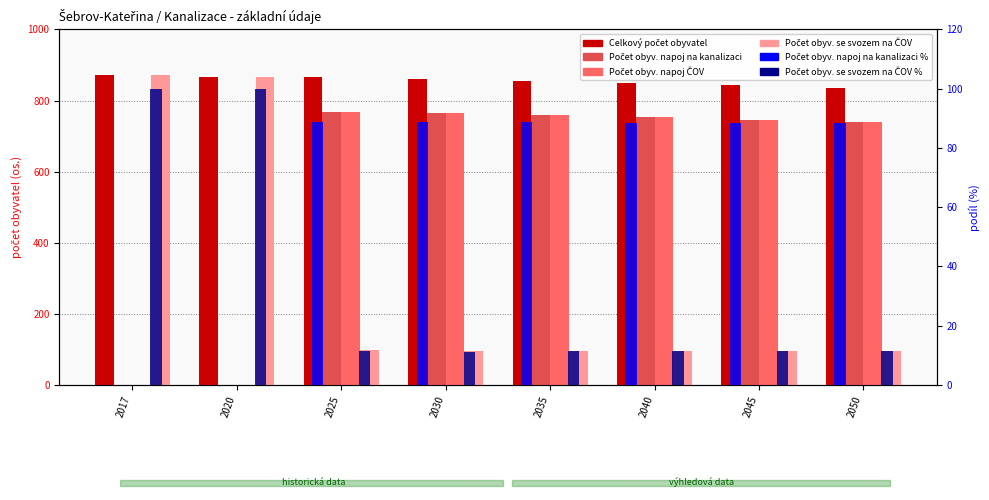

At how many categories does at least one series exceed 384?

8